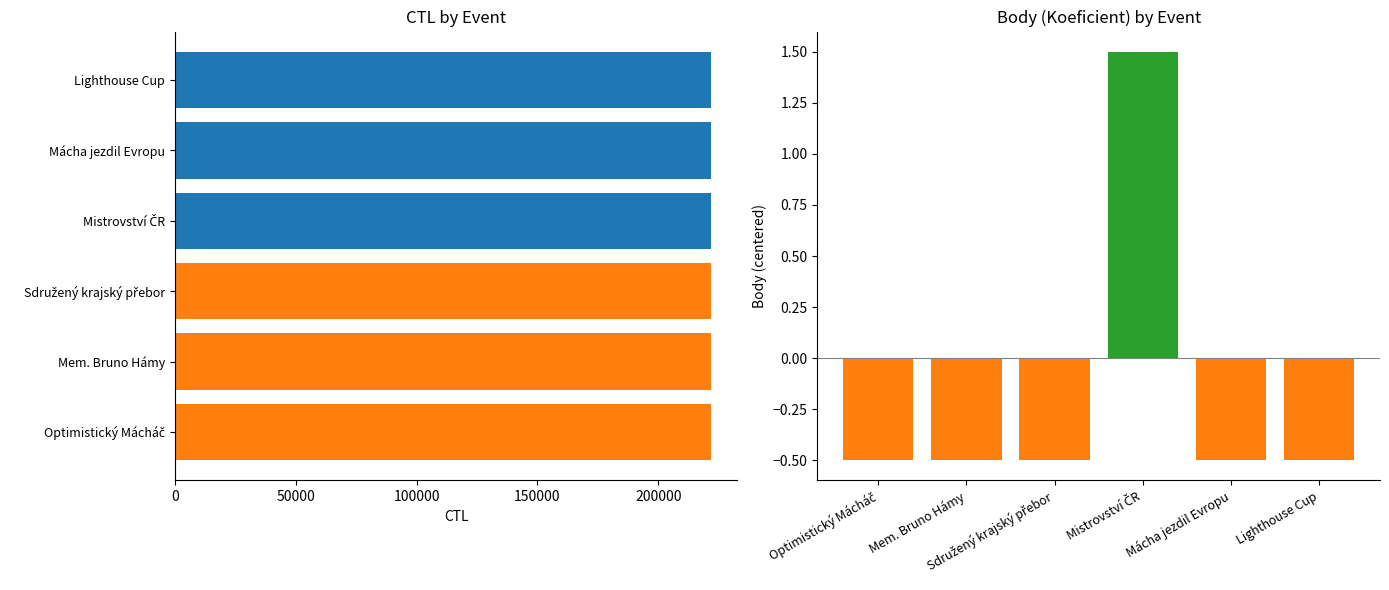

Which has a higher value, Optimistický Mácháč or Lighthouse Cup?

Lighthouse Cup